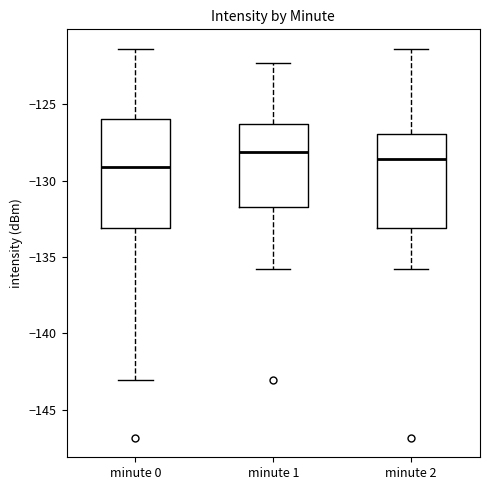

Reading left to right, read every box against the y-axis: the position of its median line, the range the box covers, and the ends of its whiskers. The values are not printed on the chart, so give them approximately, as read against the axis.

minute 0: median -129.0, box -133.0 to -126.0, whiskers -143.0 to -121.5
minute 1: median -128.0, box -131.5 to -126.5, whiskers -136.0 to -122.5
minute 2: median -128.5, box -133.0 to -127.0, whiskers -136.0 to -121.5